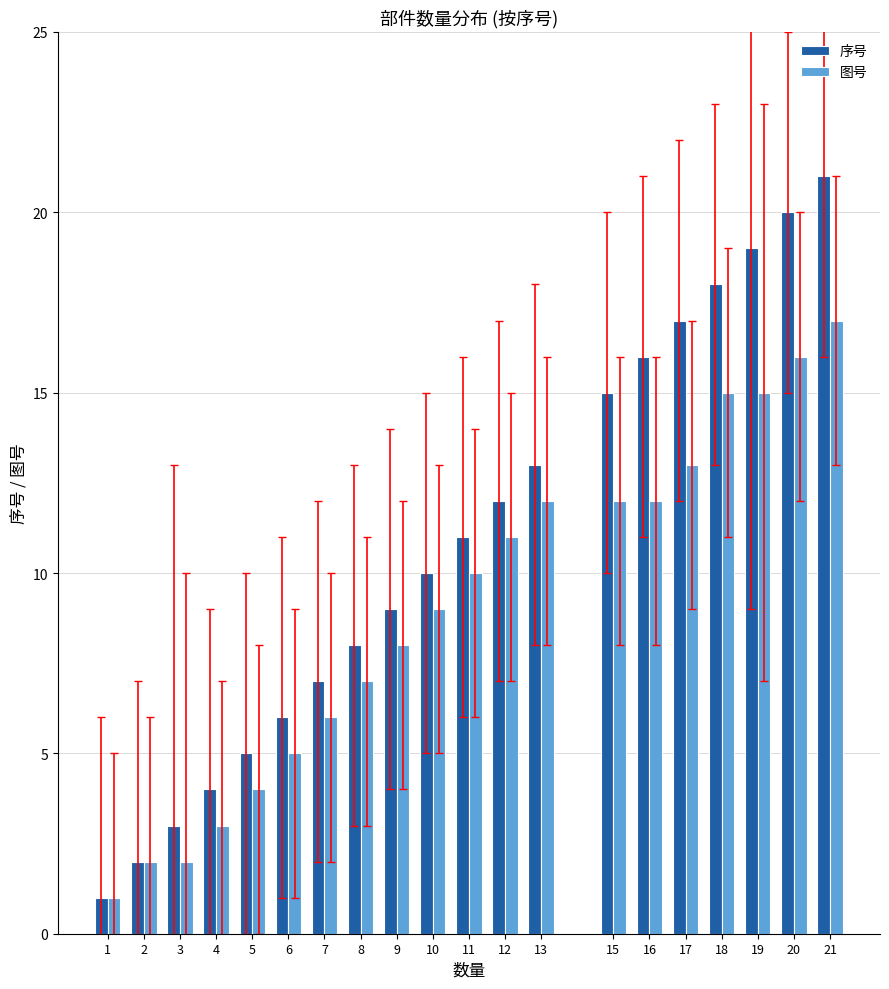

At which category is the sum across all series the highest?

21